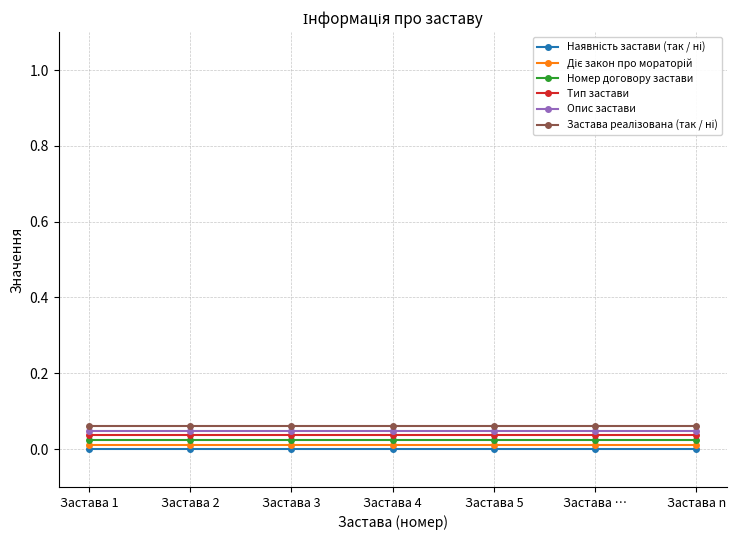

Is this an area chart (filled region under the line)?

No